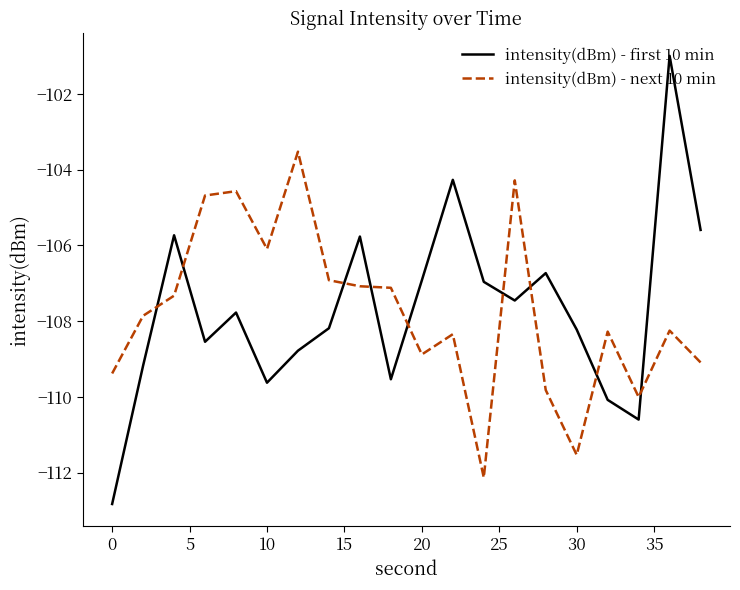

In intensity(dBm) - first 10 min, how many points are higher than both neighbors (excluding endpoints)?

6